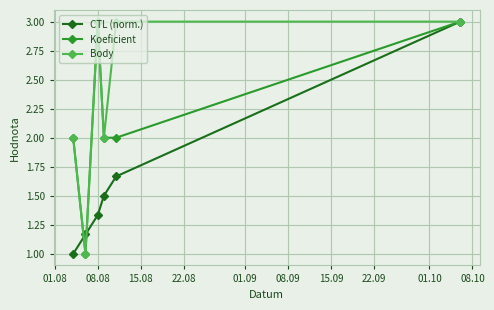

What is the average value of the CTL (norm.) series?

1.6